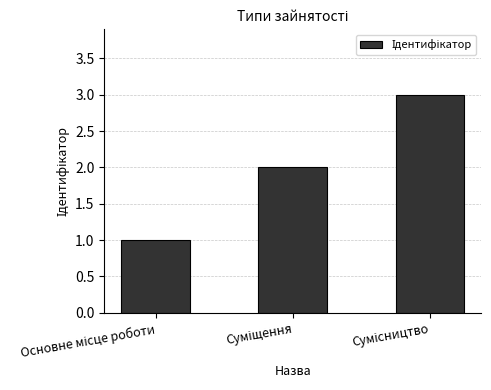

What is the sum of all values?

6